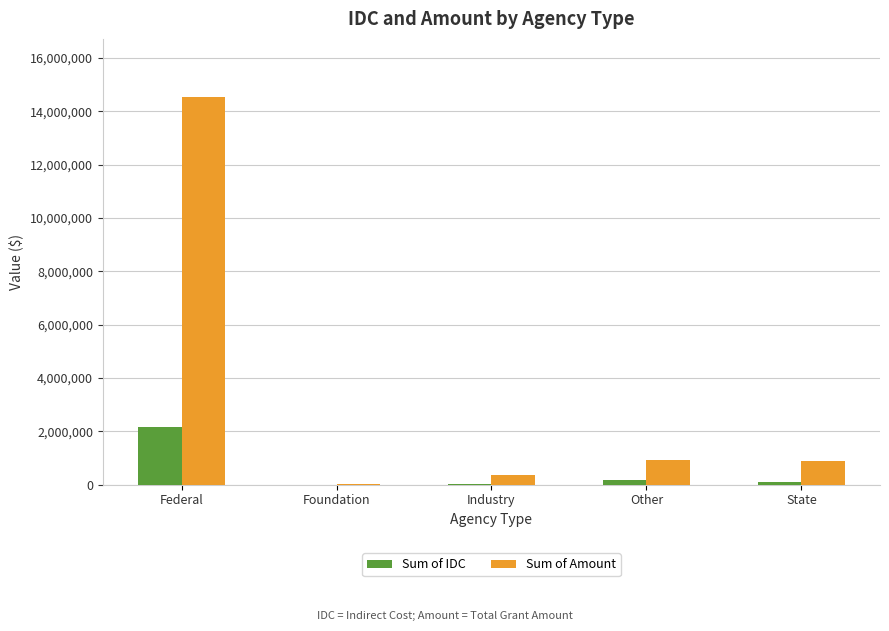

What is the total value across all series at Federal?

16700167